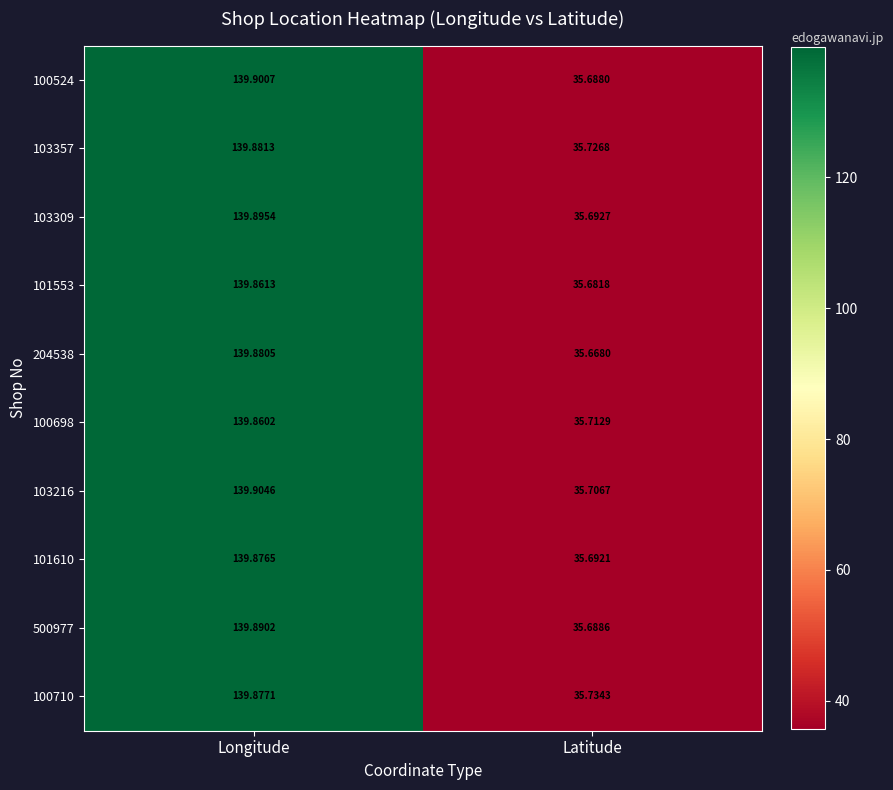

What is the greatest value displayed?

139.9